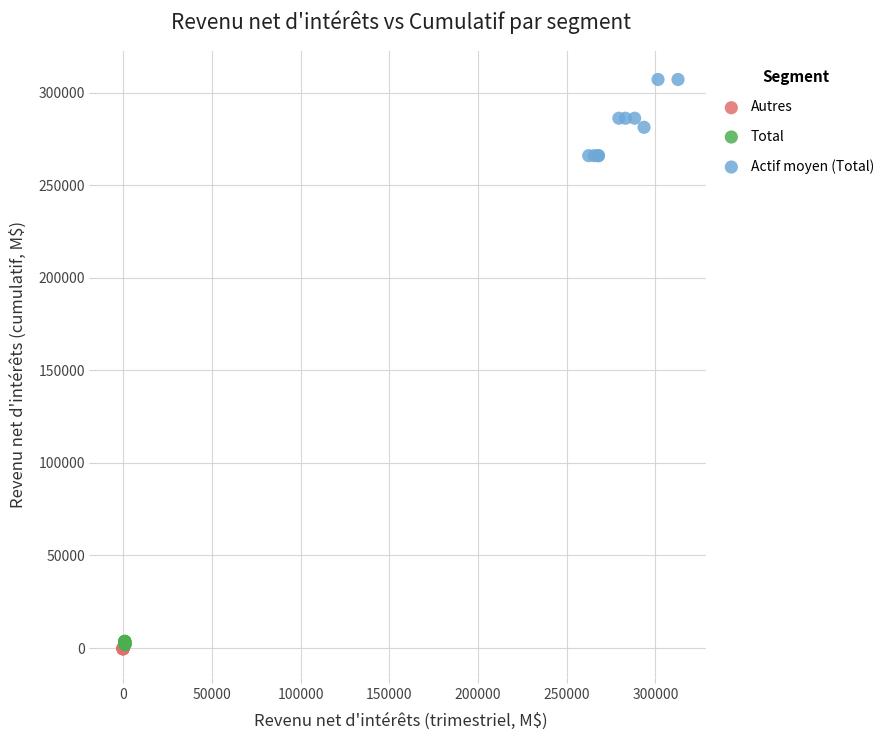

Which series has the largest Y range (max minus min)?

Actif moyen (Total)